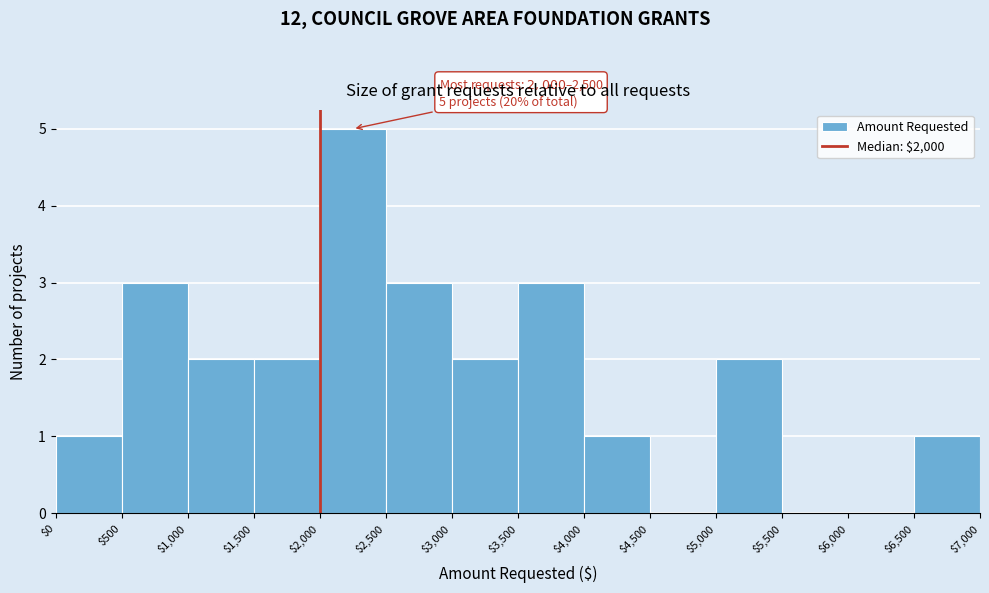

Over which range of the x-axis is the bar tallest?

$2,000 to $2,500